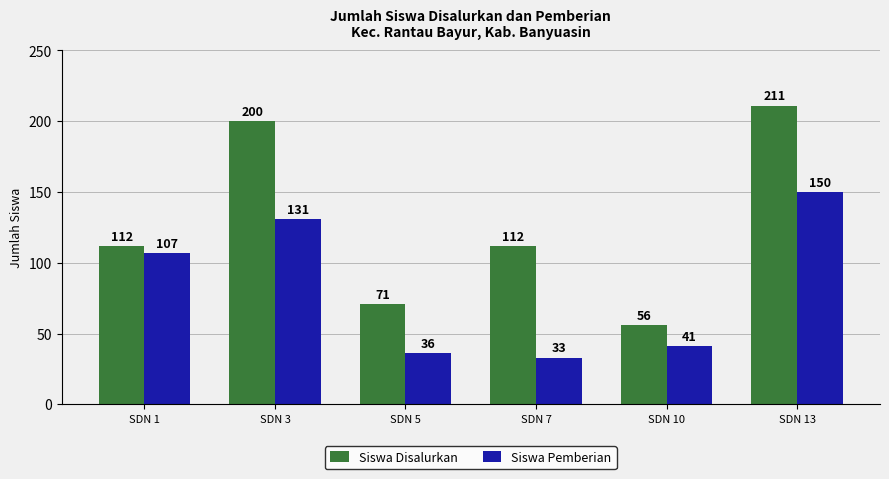

What are all the series names shown in the legend?

Siswa Disalurkan, Siswa Pemberian